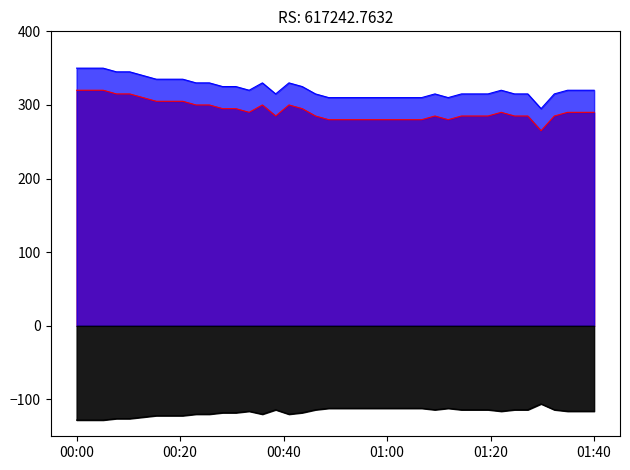

What is the sum of the humidity_line values at 01:40 and 33?

655